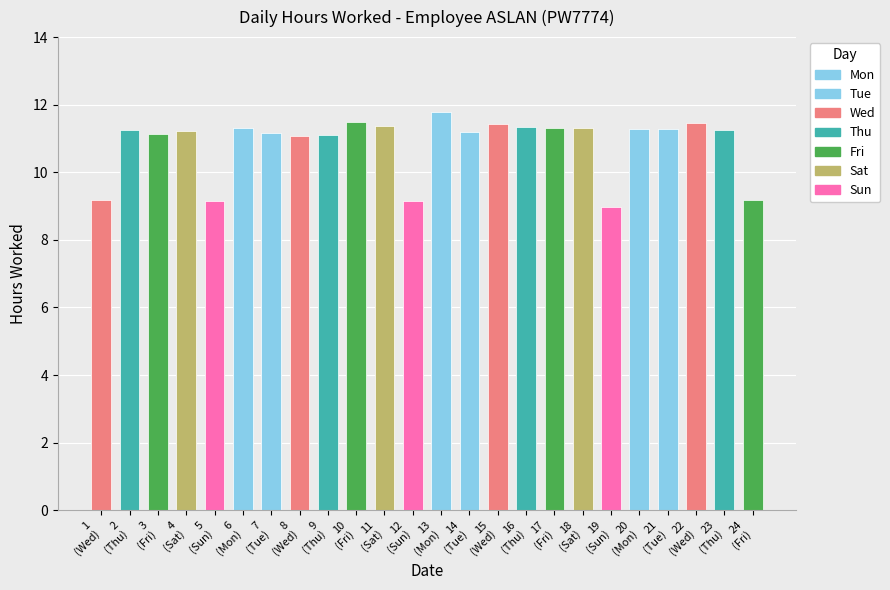

Reading left to right, transcribe all the data shown in this chart.

9.2	11.2	11.1	11.2	9.1	11.3	11.2	11.1	11.1	11.5	11.4	9.2	11.8	11.2	11.4	11.3	11.3	11.3	9.0	11.3	11.3	11.5	11.2	9.2